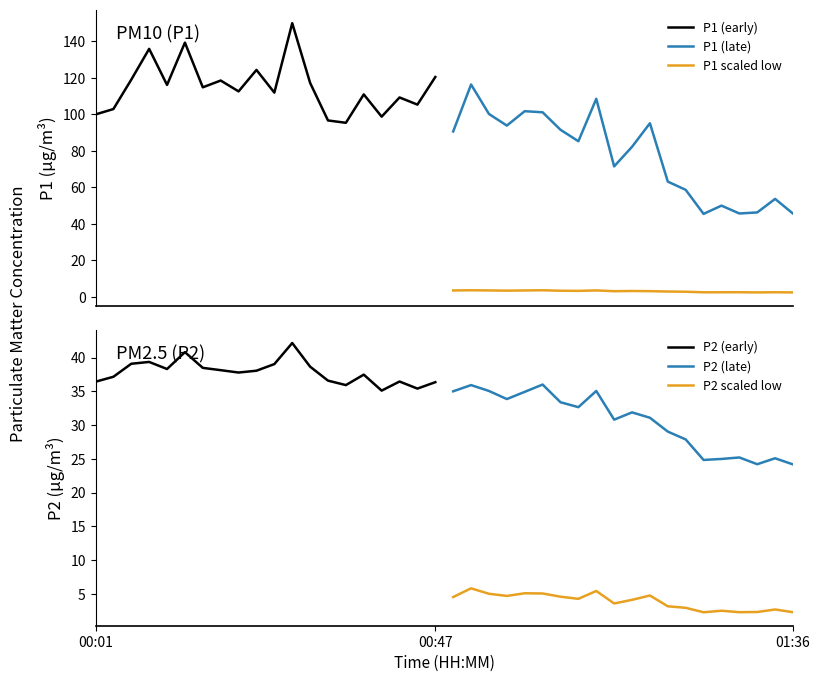

How many interior local valleys does the P1 scaled low series have?

5